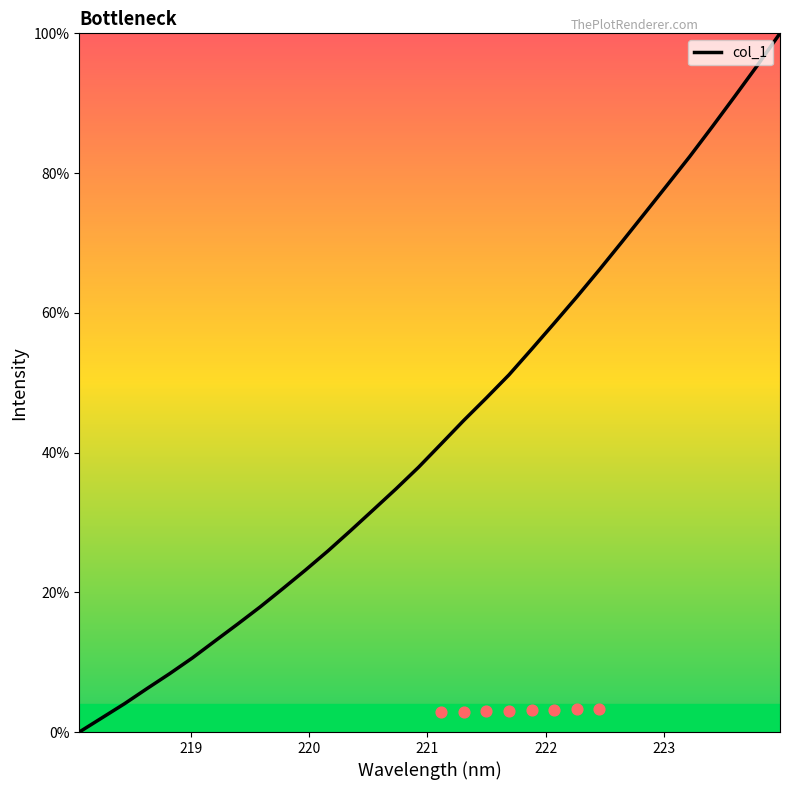

What is the maximum value for col_1?

100.0